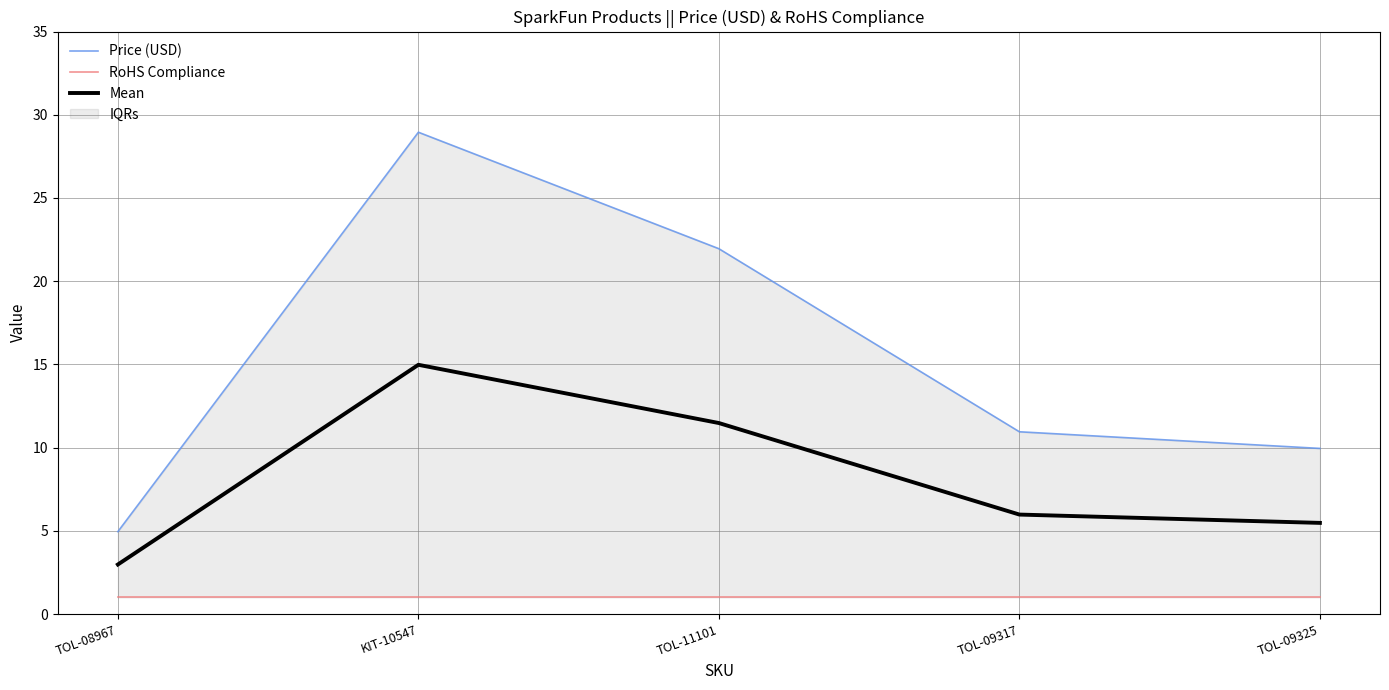

What is the sum of the Price (USD) values at TOL-09325 and TOL-09317?

20.9